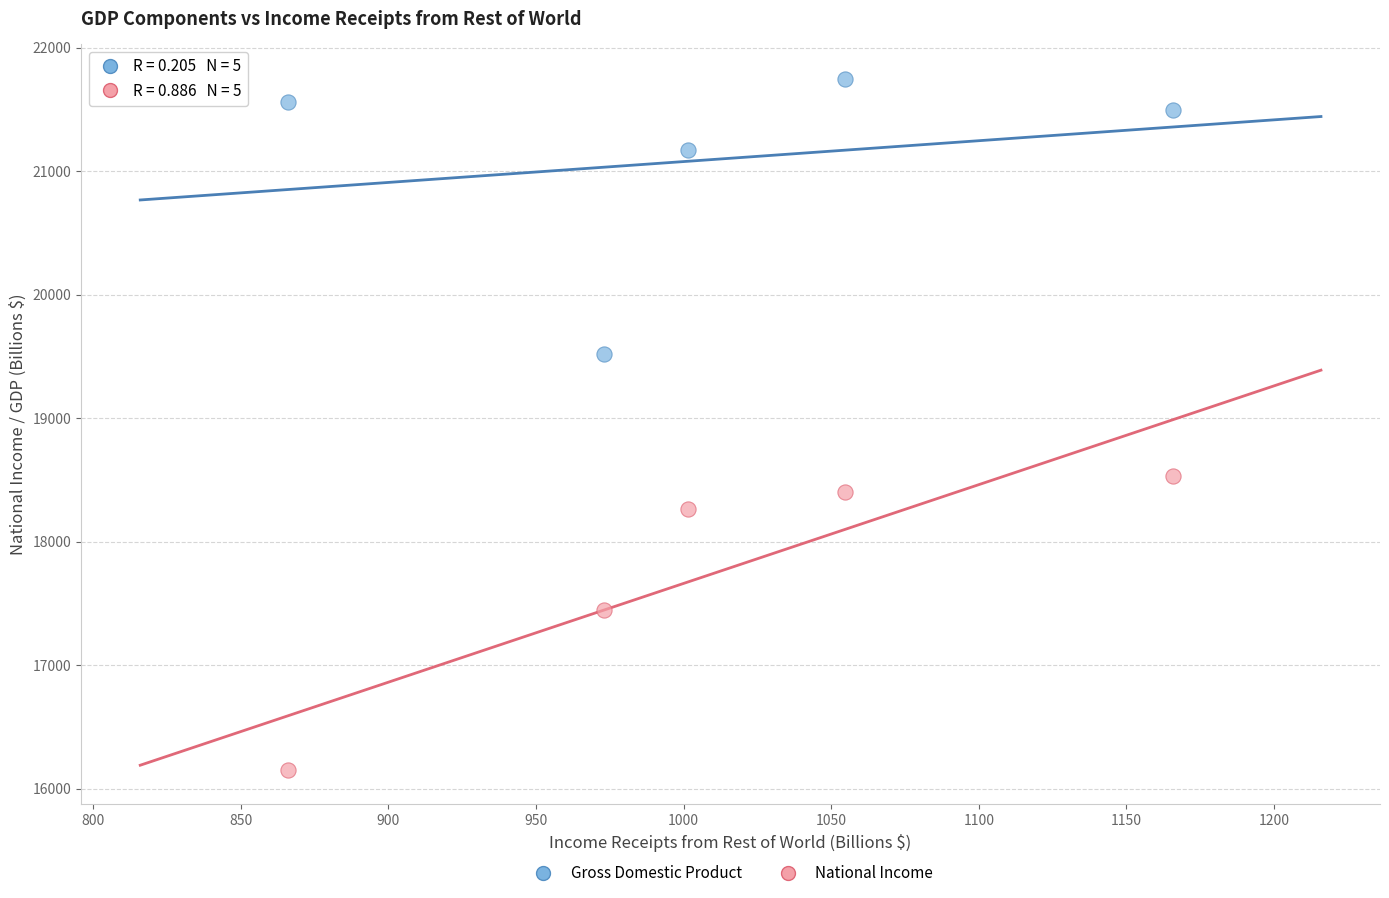

In the National Income series, what Y value is closest to 17339?

17442.1